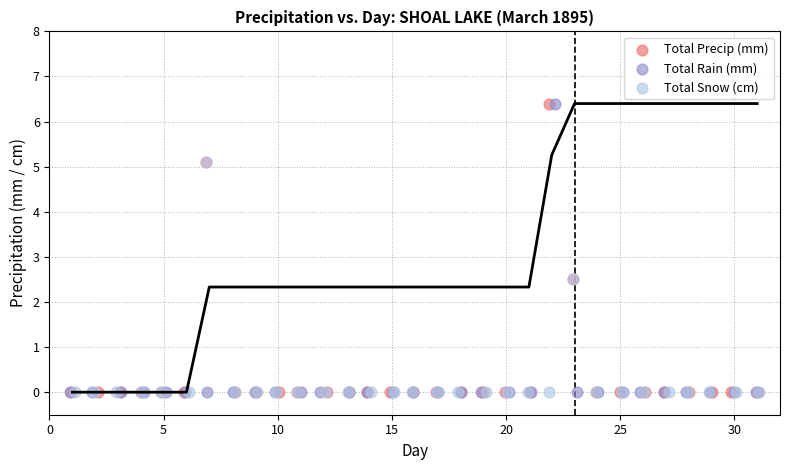

What are all the series names shown in the legend?

Total Precip (mm), Total Rain (mm), Total Snow (cm)